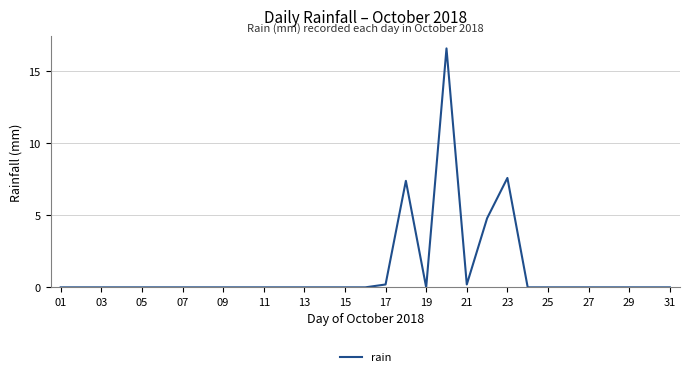

What is the greatest value displayed?

16.6